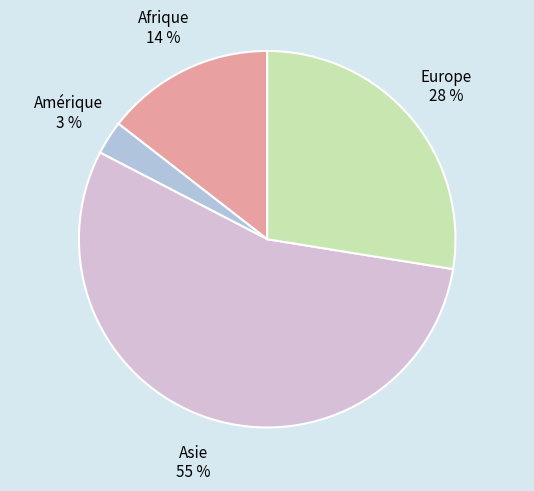

How many segments does this pie chart have?

4